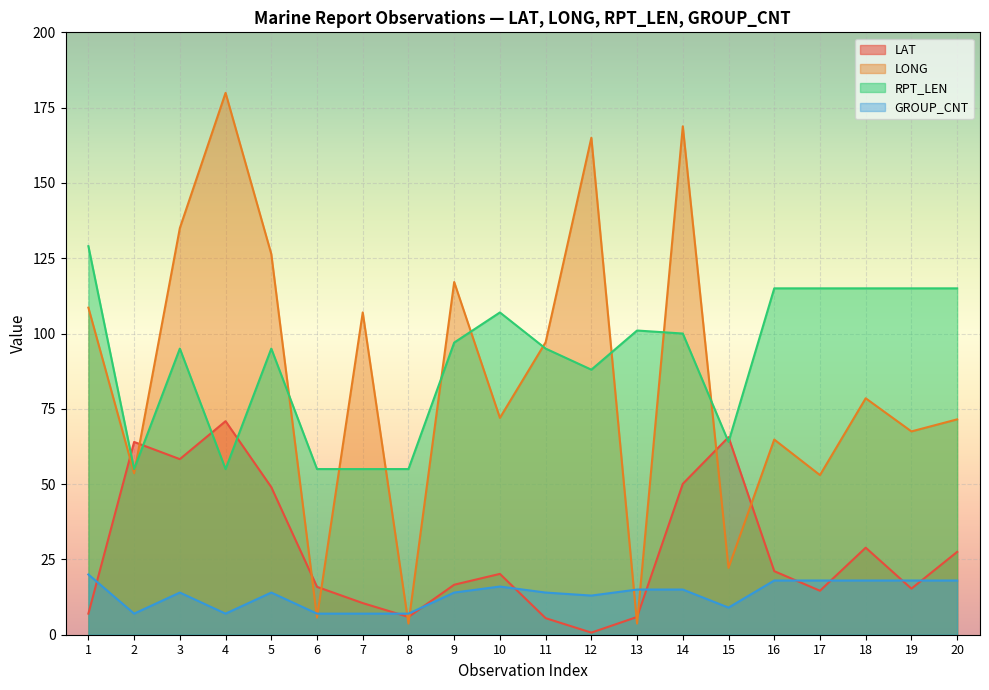

Rank the categories by RPT_LEN value from highest to lowest.

1, 16, 17, 18, 19, 20, 10, 13, 14, 9, 3, 5, 11, 12, 15, 2, 4, 6, 7, 8